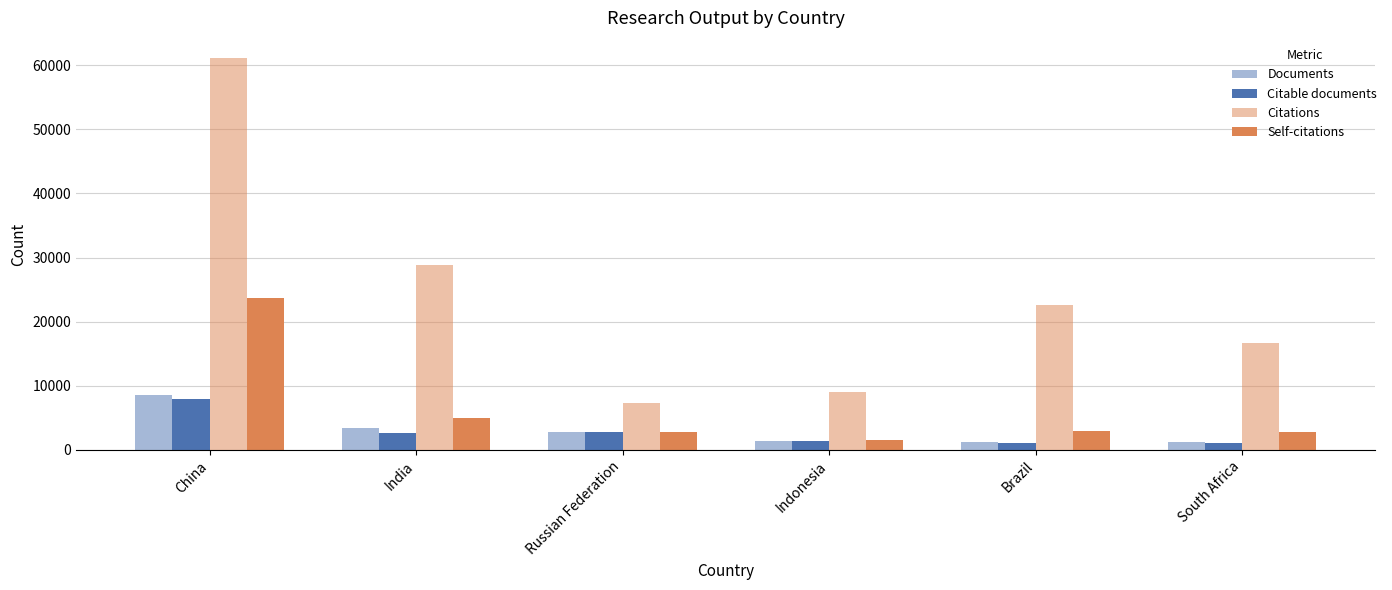

Where does the Citable documents series first go above 2638?

China